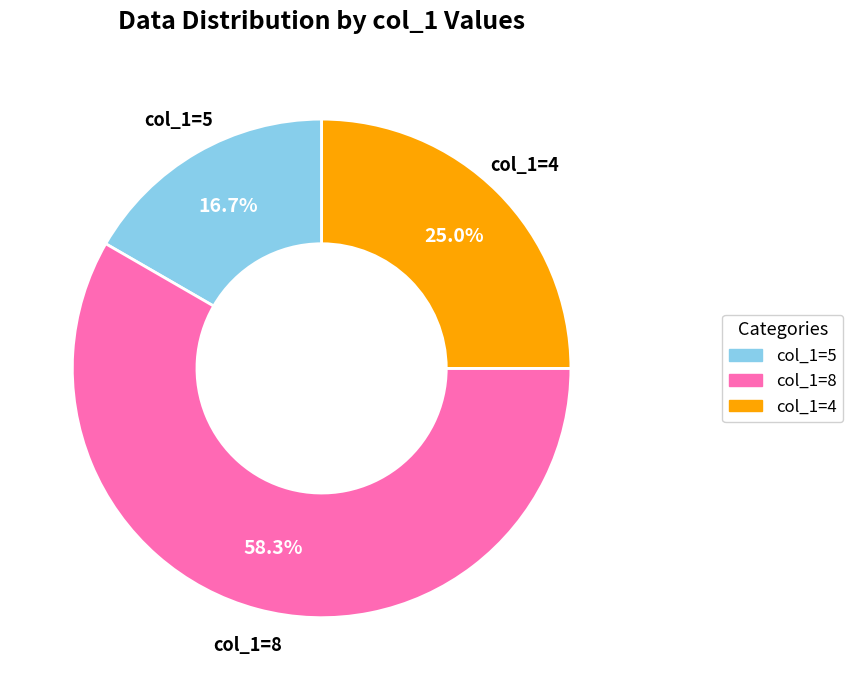

Is there any slice that represents more than half of the pie?

Yes